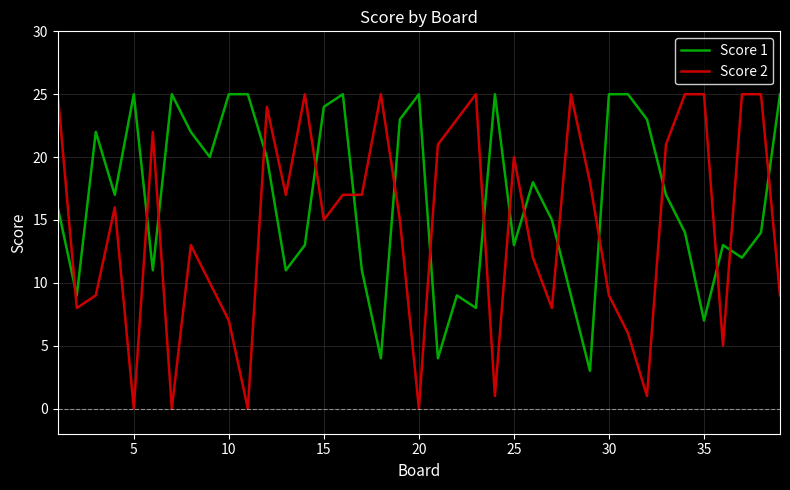

Which series has the largest total across all categories?

Score 1